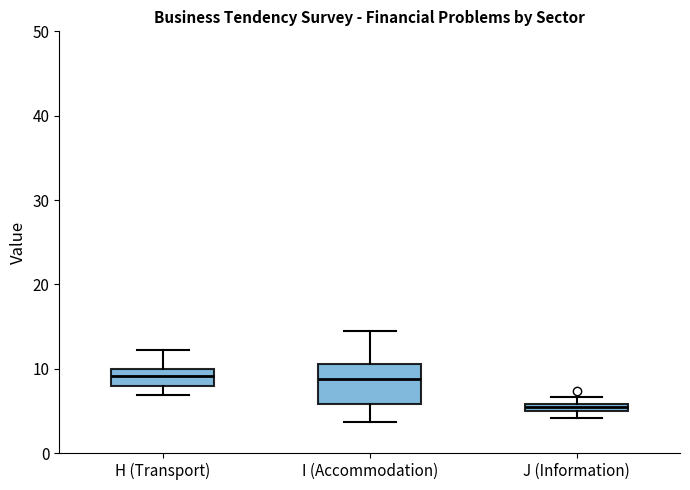

Which box is the tallest, from its lower edge to its upper edge?

I (Accommodation)